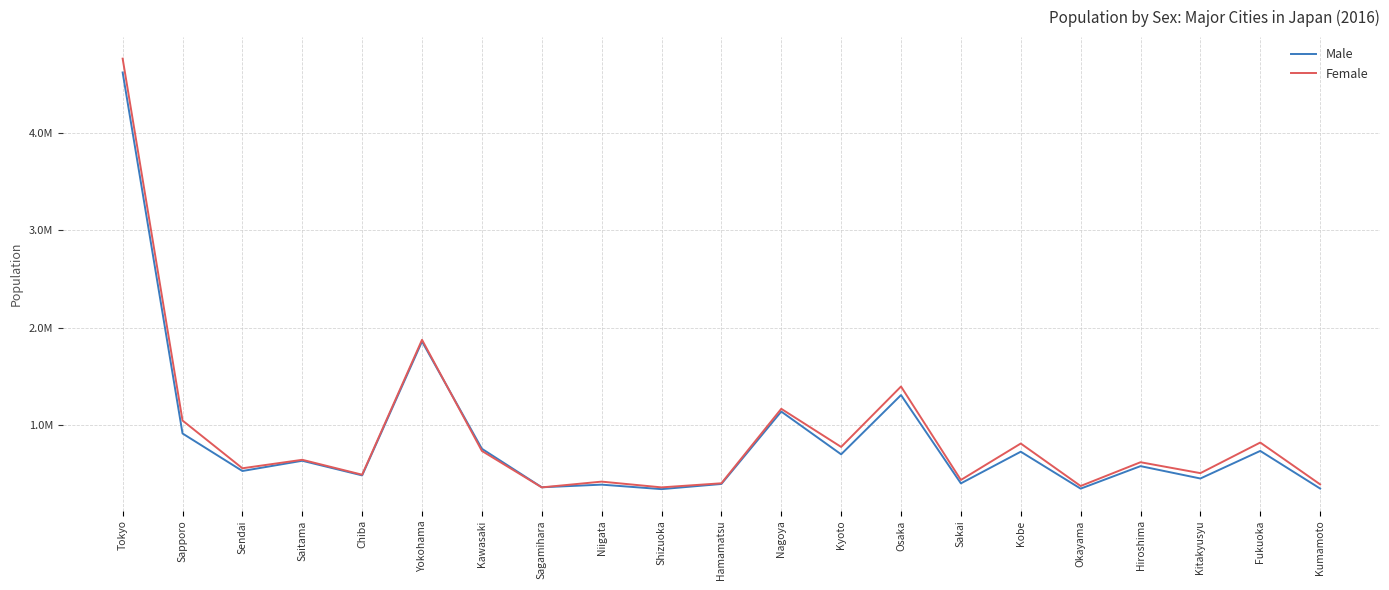

What are all the series names shown in the legend?

Male, Female